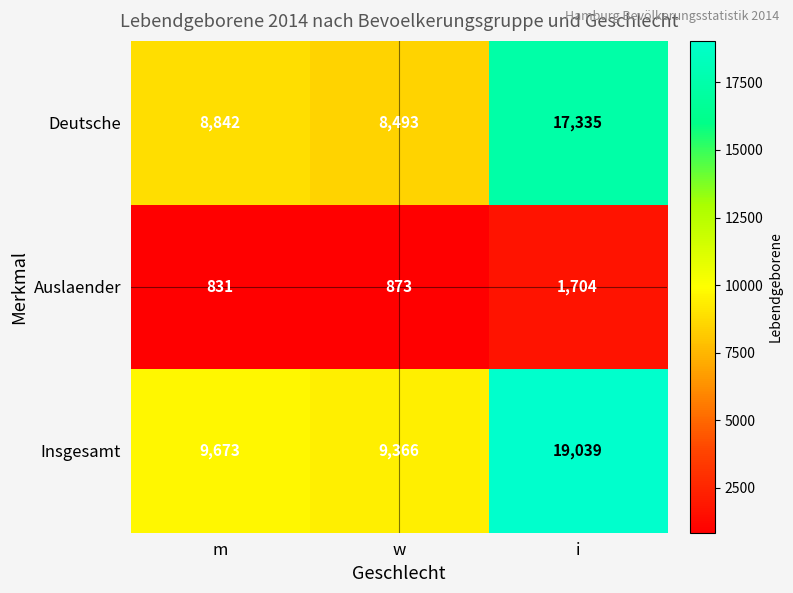

Which series changed the most between m and w?

Deutsche